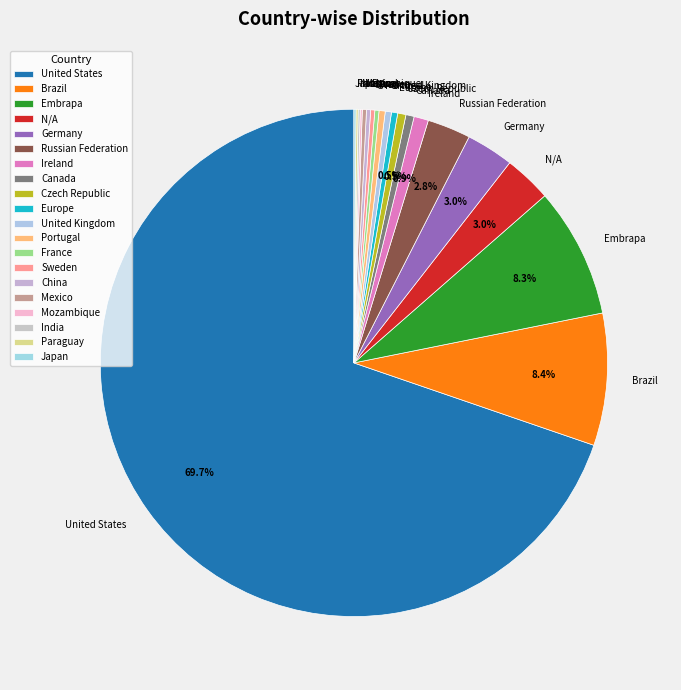

Does any single category account for the majority?

Yes